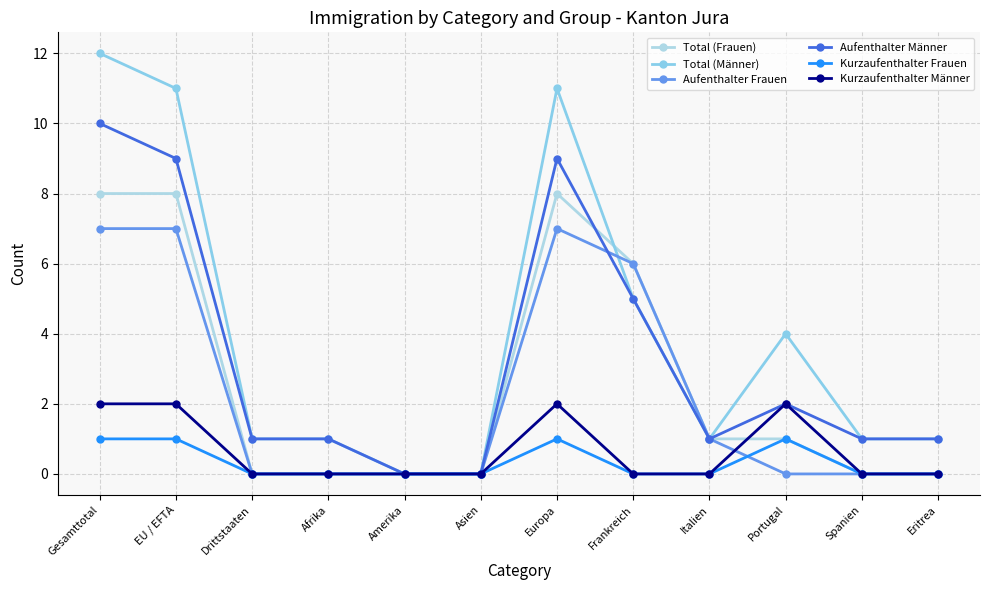

At which label does Kurzaufenthalter Frauen reach its peak?

Gesamttotal